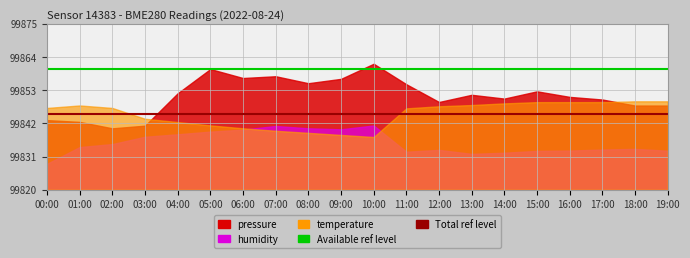

Which series has the widest spread of values?

Available ref level